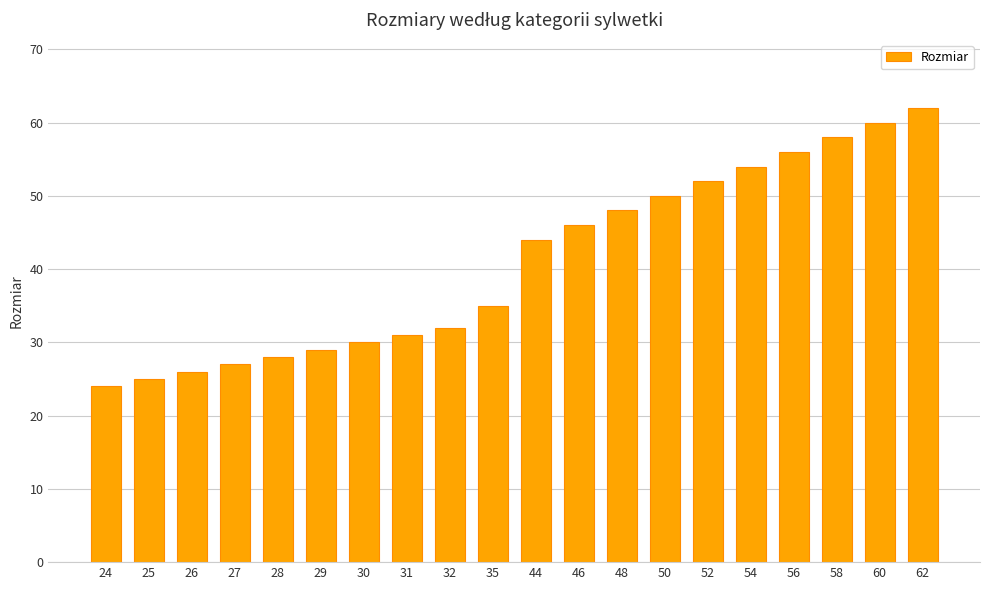

At which label is the value closest to 43?

44